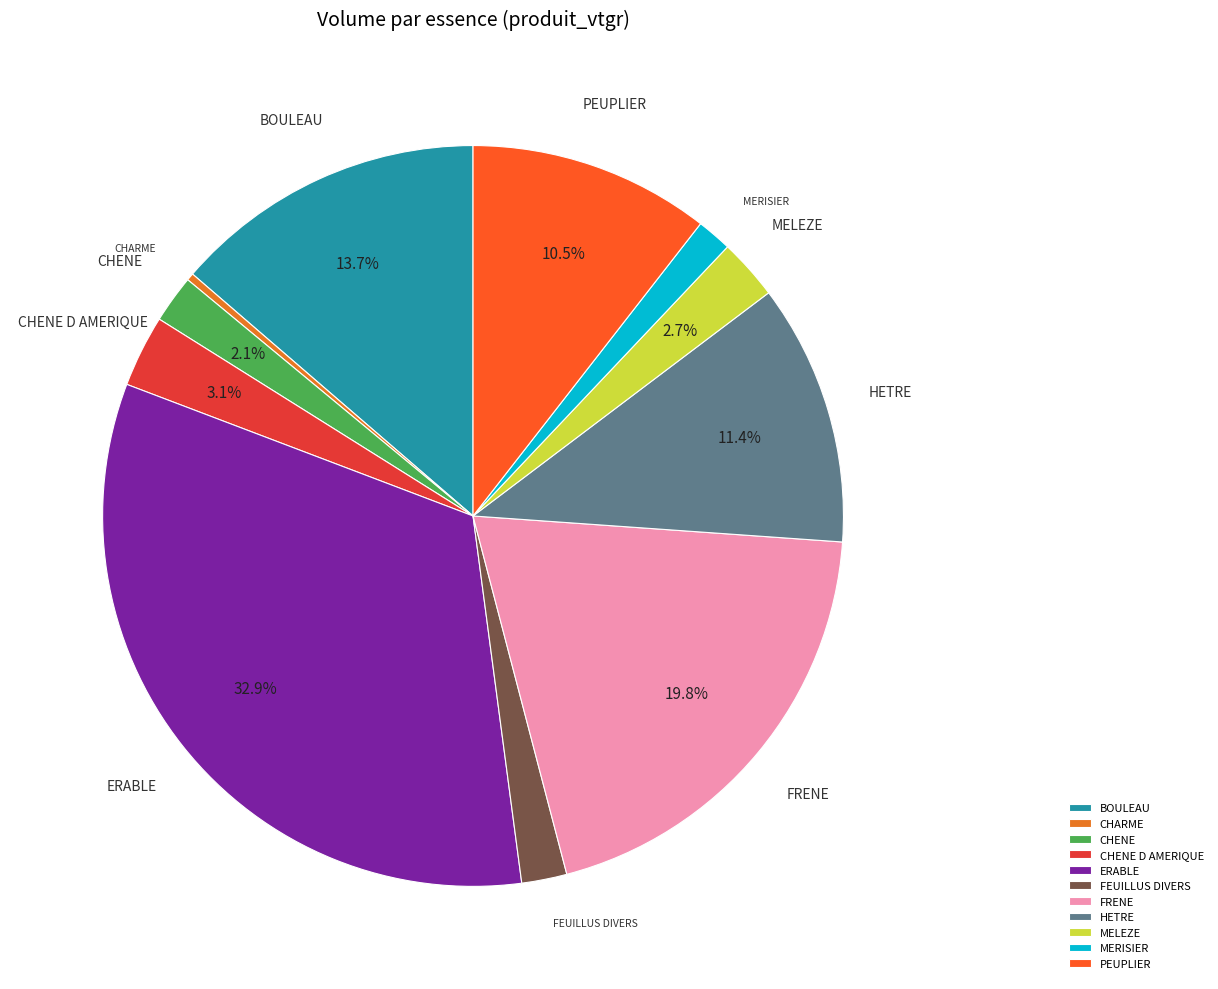

What is the largest slice in the pie chart?

ERABLE